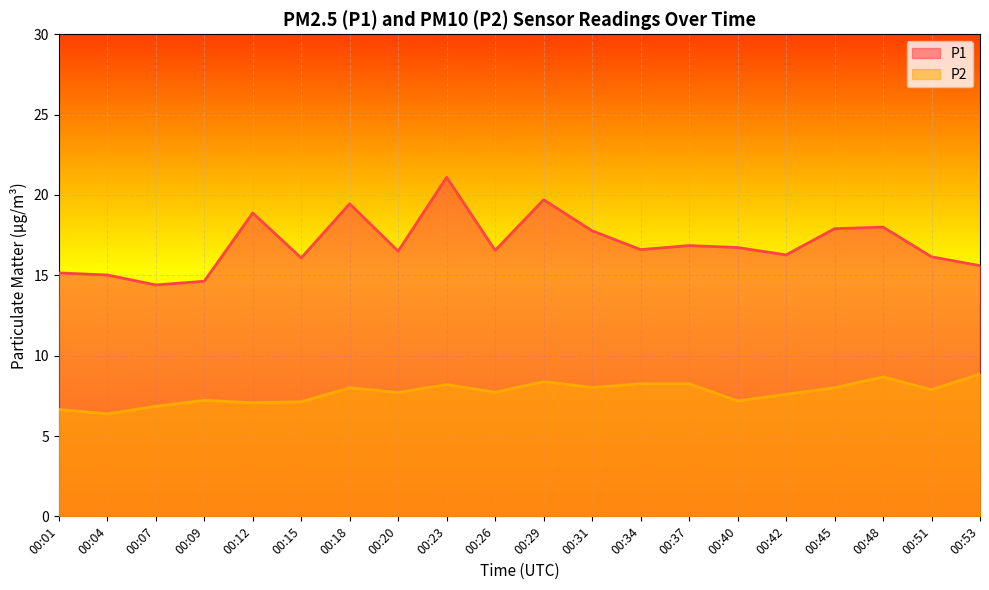

At how many categories does at least one series exceed 9?

20